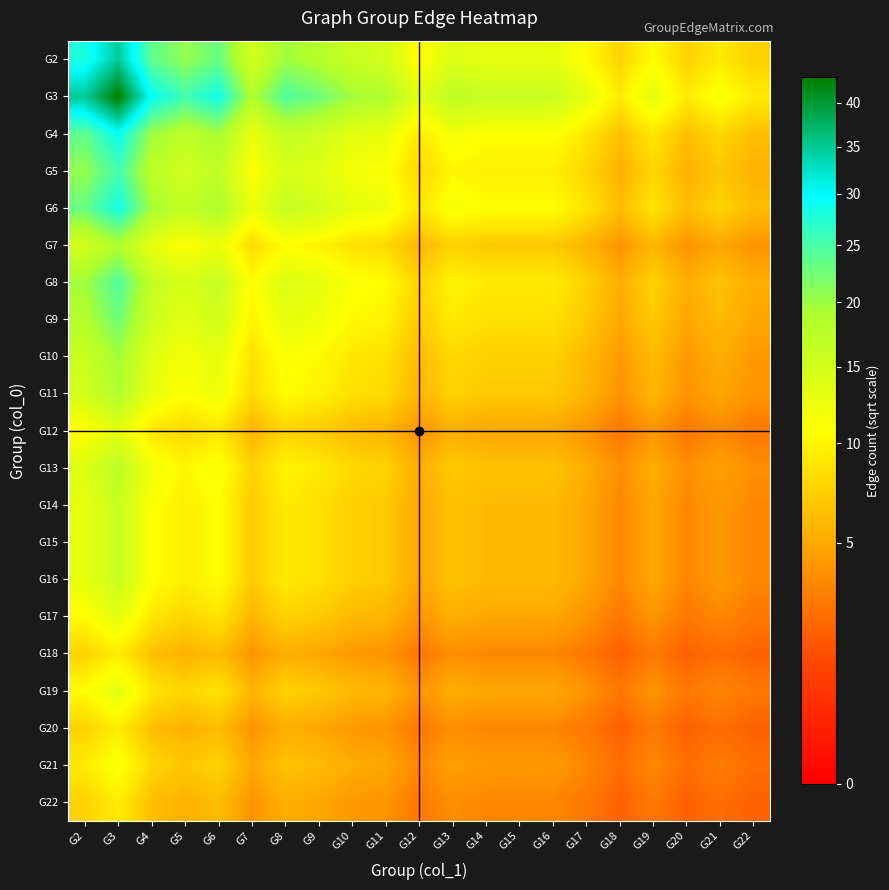

Rank the series by their maximum value, from lowest to highest.

G18, G20, G22, G21, G12, G17, G19, G14, G15, G16, G13, G7, G11, G10, G9, G8, G5, G6, G4, G2, G3